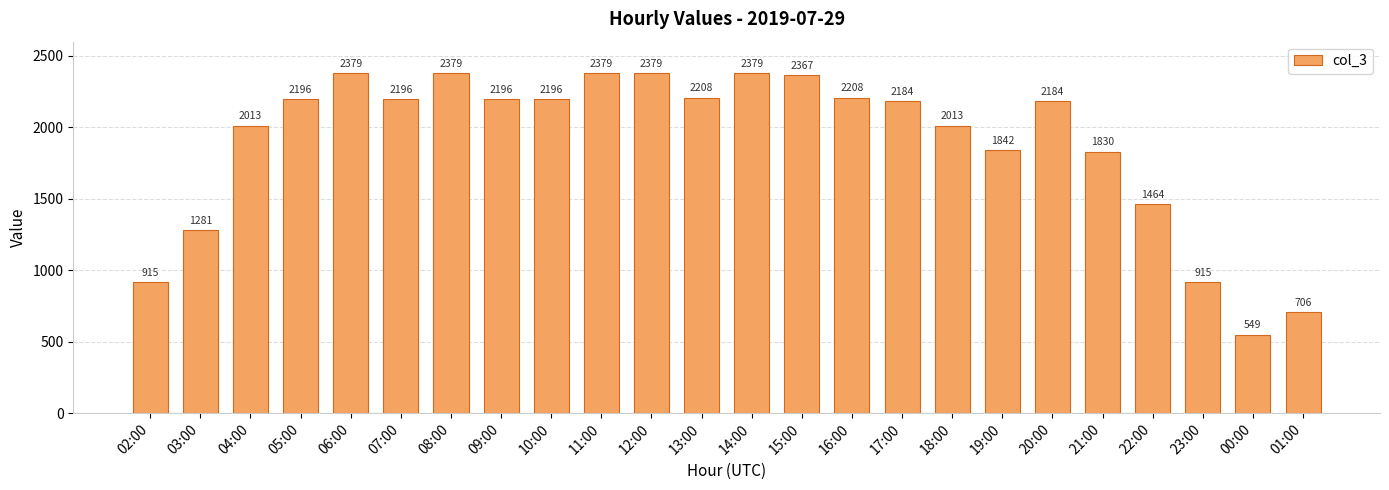

Reading right to left, list all the values displayed in this chart.

706	549	915	1464	1830	2184	1842	2013	2184	2208	2367	2379	2208	2379	2379	2196	2196	2379	2196	2379	2196	2013	1281	915